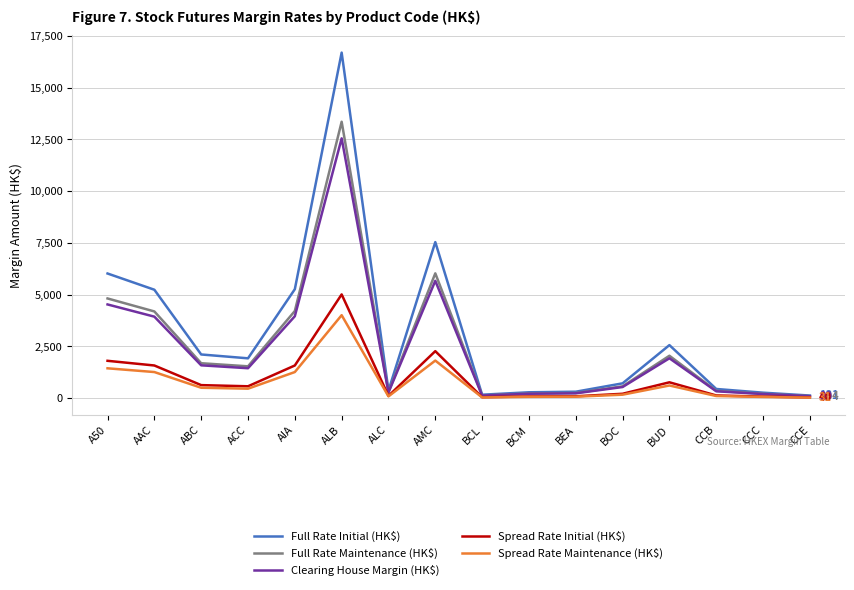

Which series has the largest range (max minus min)?

Full Rate Initial (HK$)